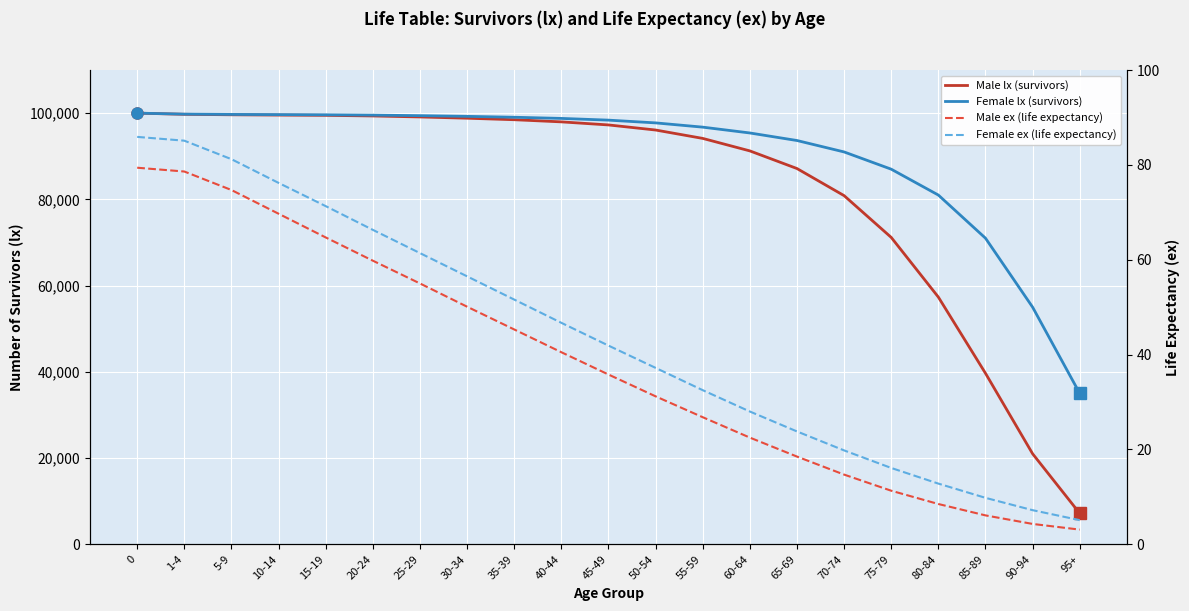

What position from the left is 10-14?

4